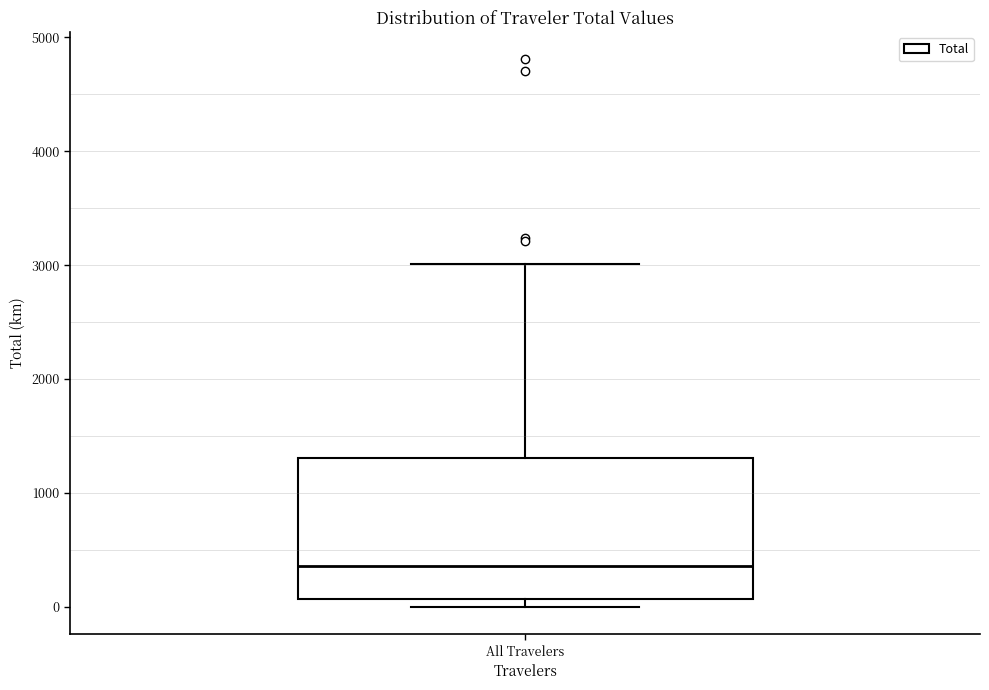

Where is the upper edge of the box for All Travelers on the y-axis? The values are not printed on the chart, so give them approximately, as read against the axis.

1300